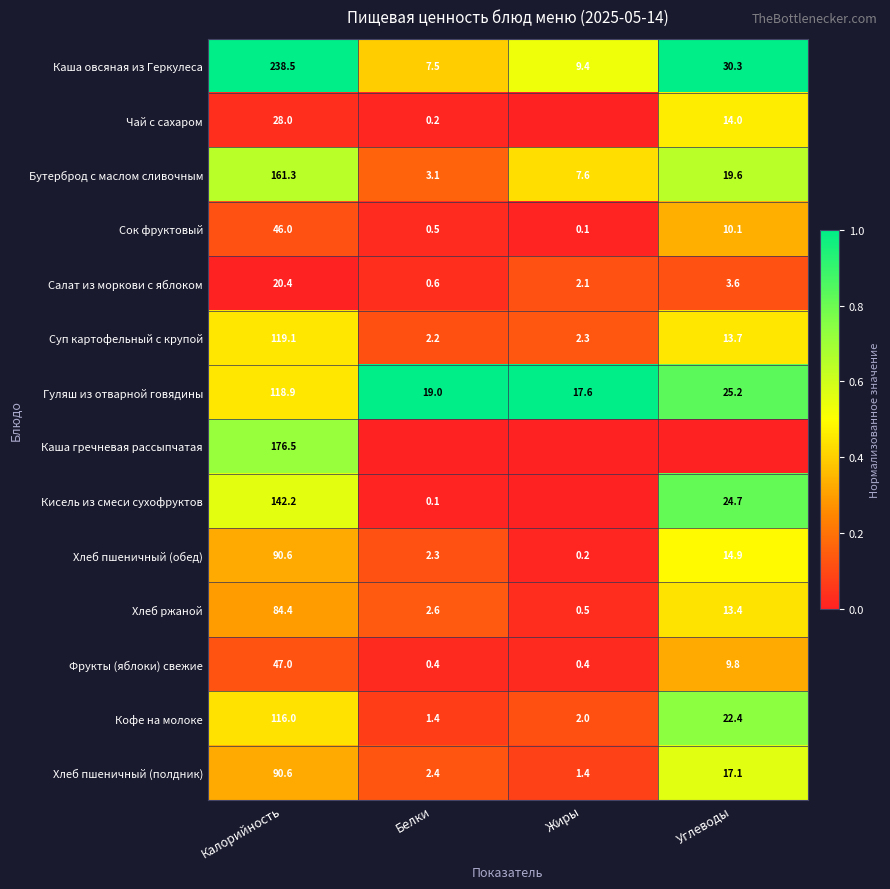

True or false: Каша гречневая рассыпчатая has a value of 1.0 at Калорийность.

False